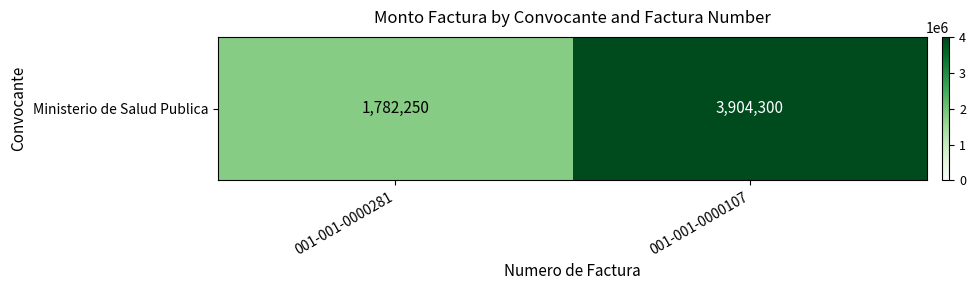

What is the difference between the values at 001-001-0000281 and 001-001-0000107?

2122050